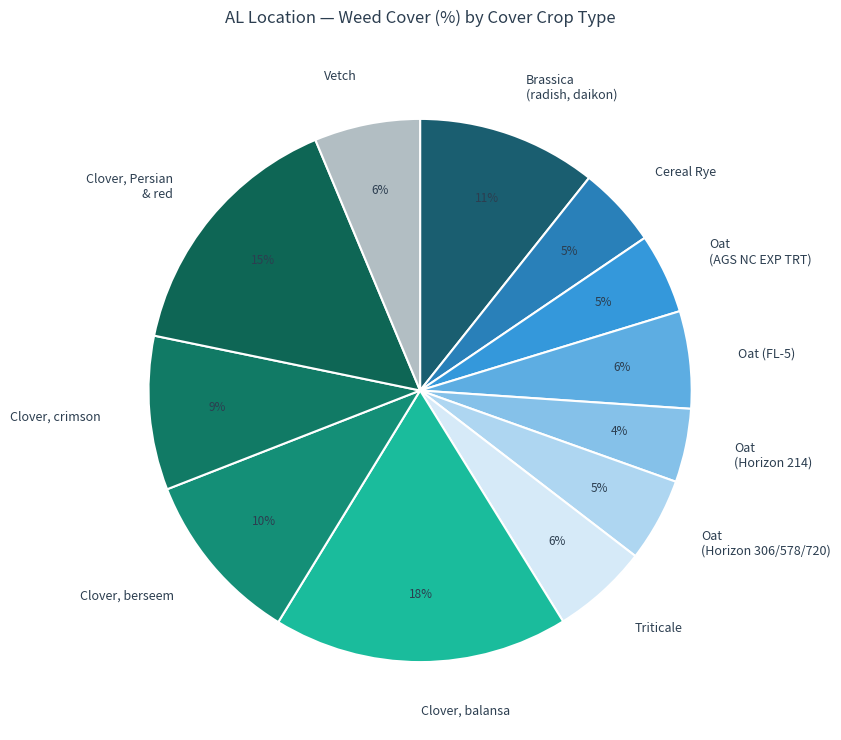

Is it true that Clover, balansa is 18% of the pie?

True